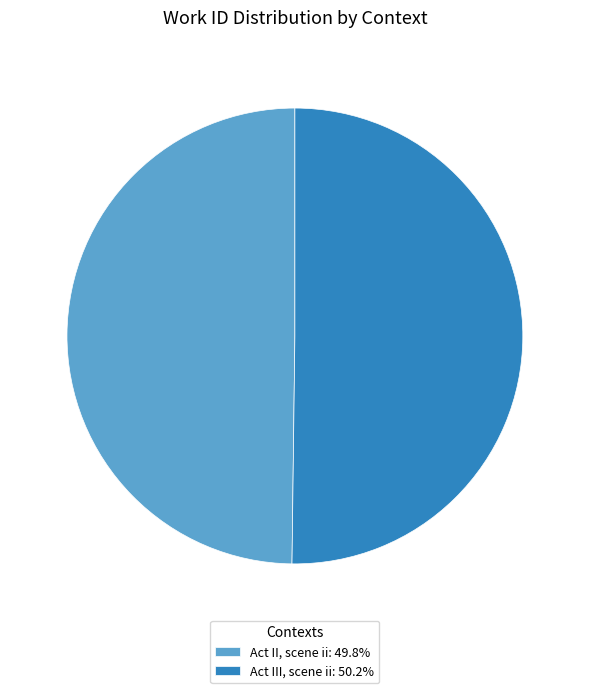

Combined, do Act III, scene ii: 50.2% and Act II, scene ii: 49.8% account for over 50%?

Yes